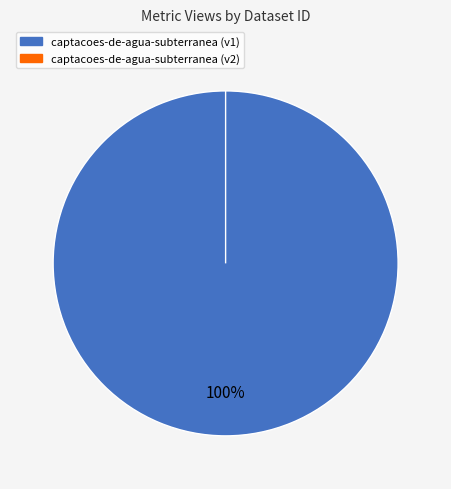

The 649b8612078190f897e77195 slice represents 0% of the pie. True or false?

True